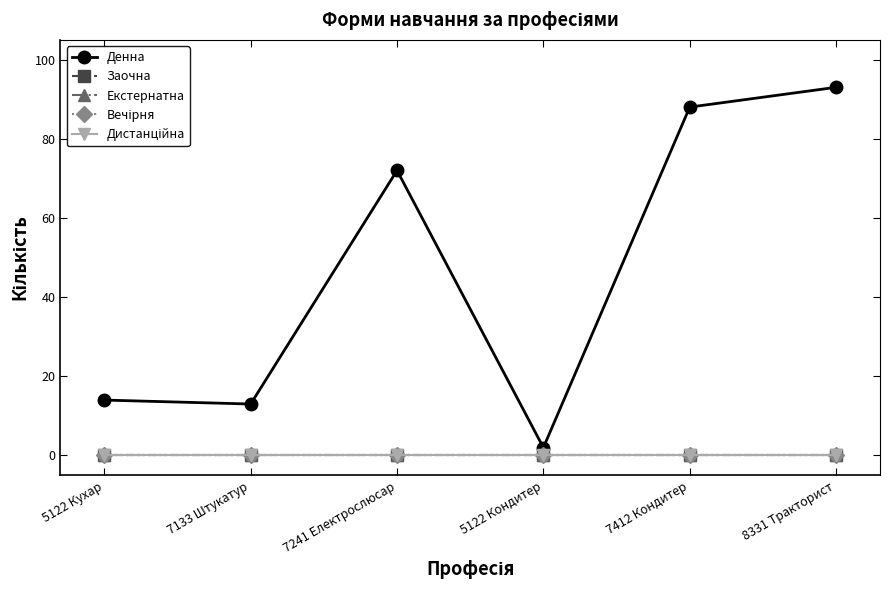

What is the label of the 1st point from the right?

8331 Тракторист